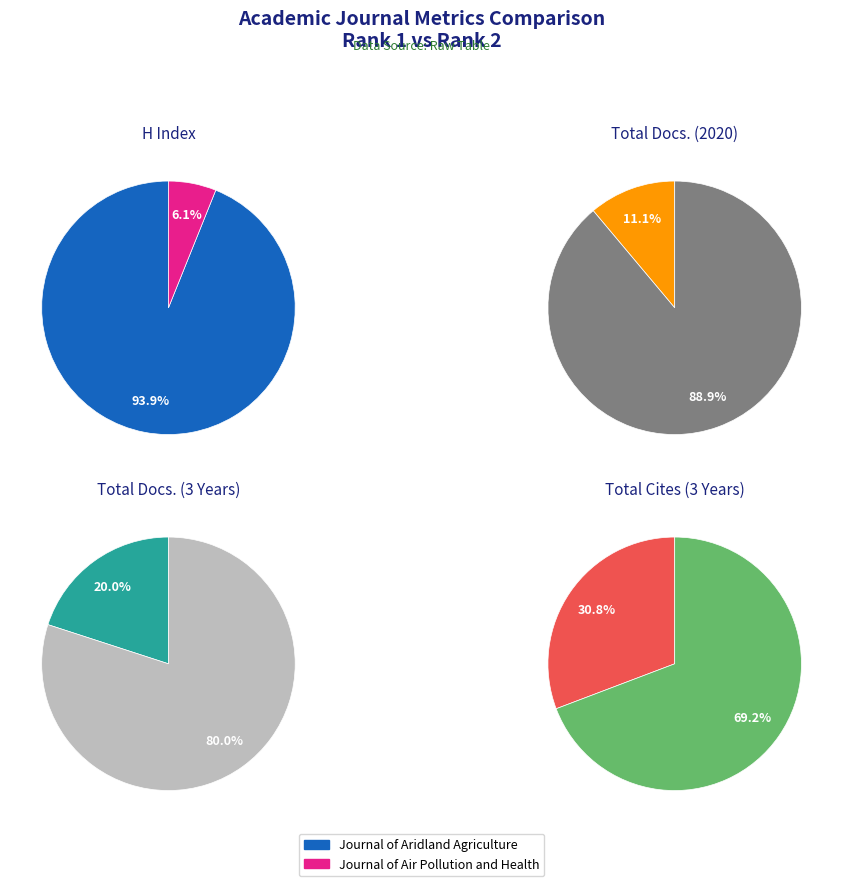

What is the majority slice?

Journal of Aridland Agriculture